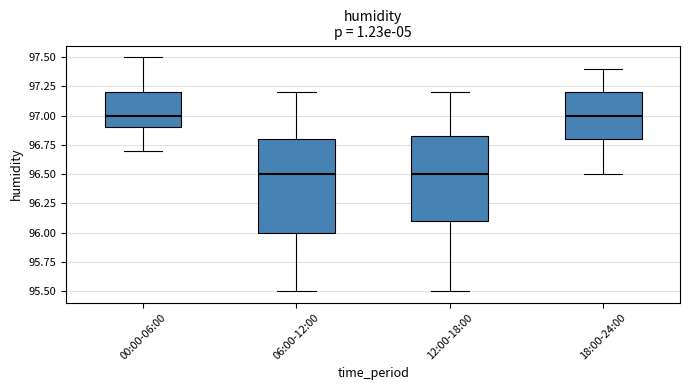

Comparing the boxes themselves (not the whiskers), which one is the tallest?

06:00-12:00